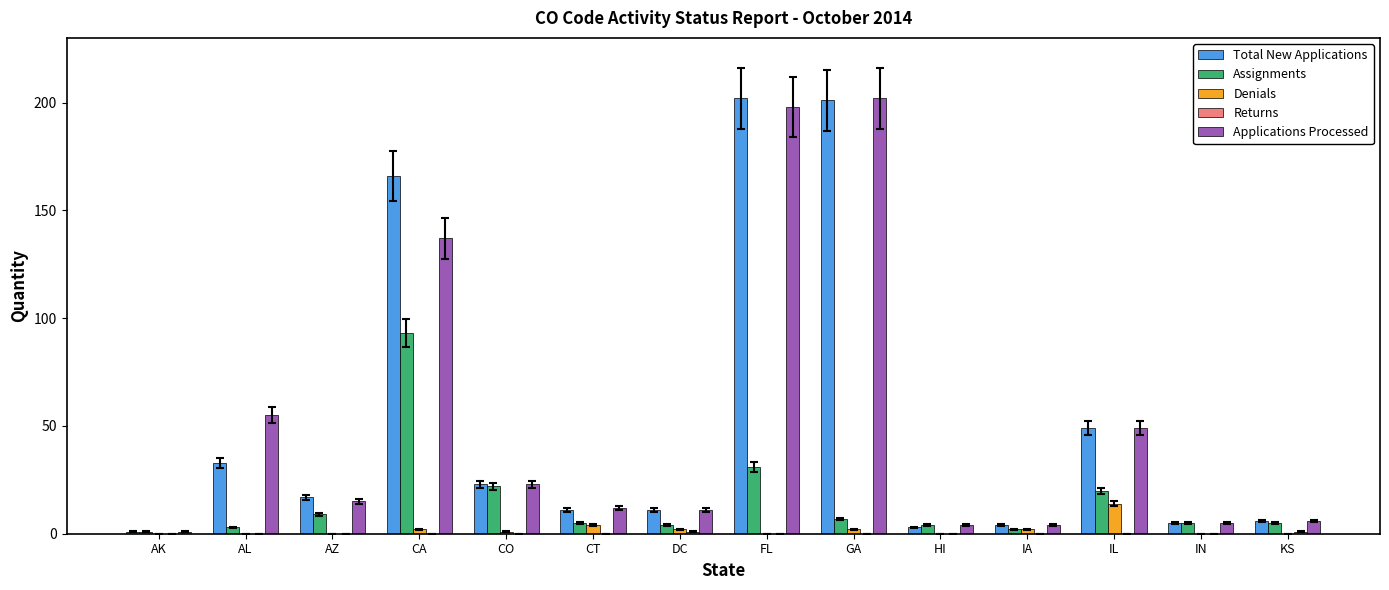

Count the number of categories in the chart.

14